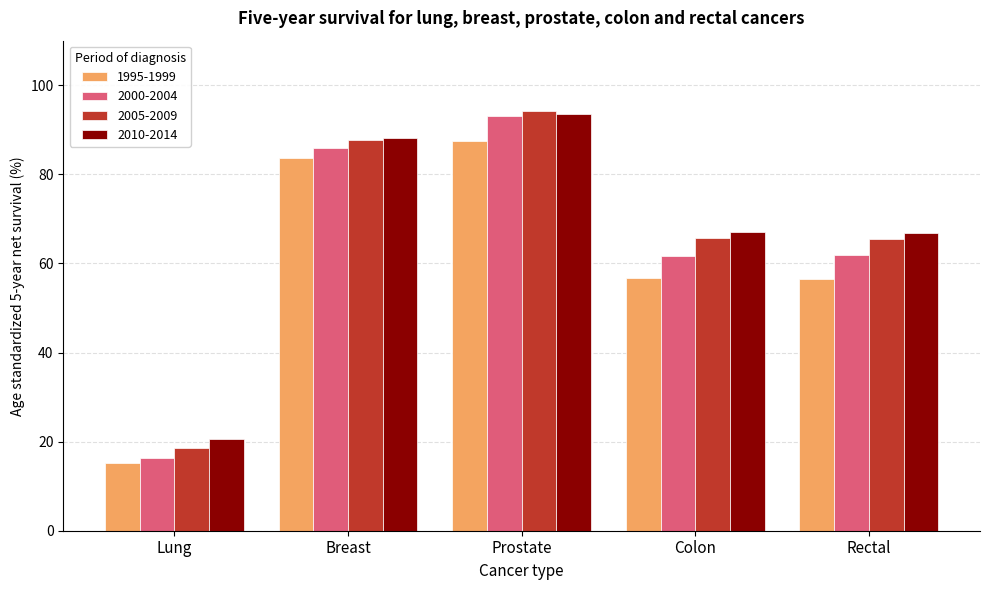

How many data points in 2005-2009 are above 65?

4